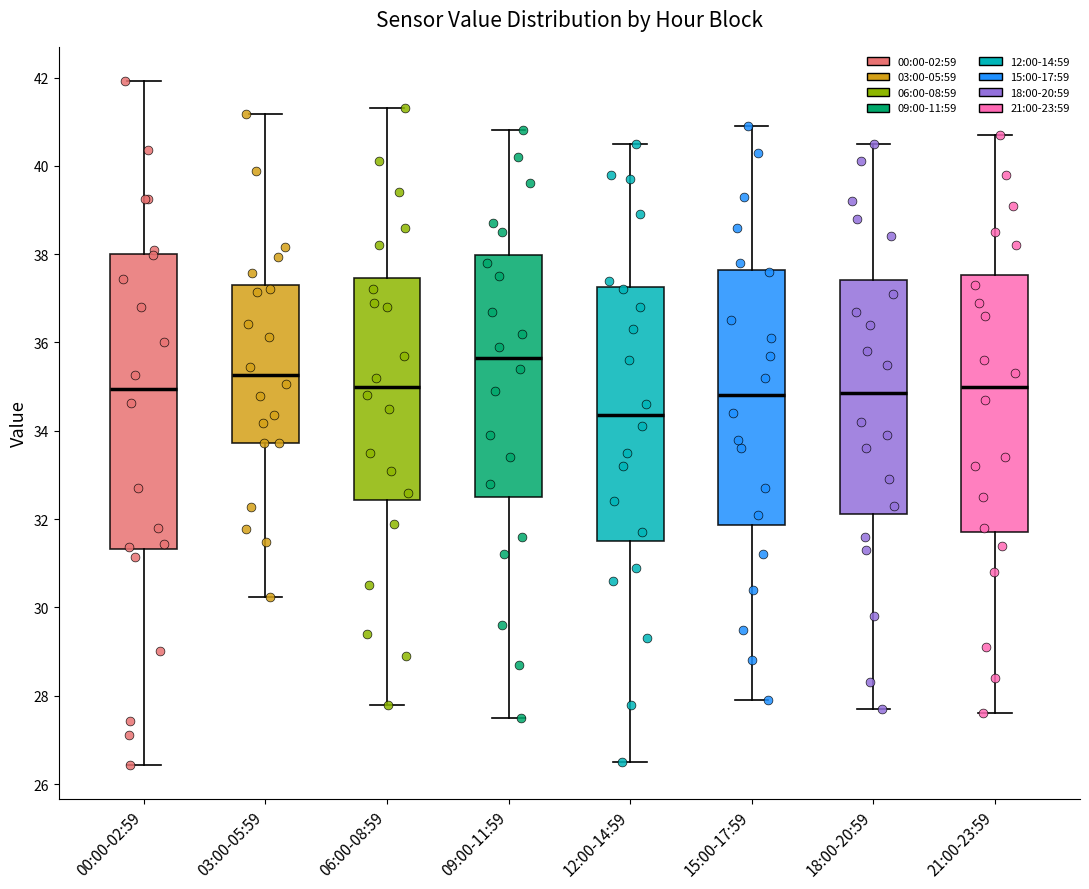

Reading left to right, transcribe this box plot: for each box, give where its median line is, the range the box spans, and where its two whiskers end, as read against the y-axis. The values are not printed on the chart, so give them approximately, as read against the axis.

00:00-02:59: median 35.0, box 31.4 to 38.0, whiskers 26.4 to 42.0
03:00-05:59: median 35.2, box 33.8 to 37.2, whiskers 30.2 to 41.2
06:00-08:59: median 35.0, box 32.4 to 37.4, whiskers 27.8 to 41.4
09:00-11:59: median 35.6, box 32.6 to 38.0, whiskers 27.6 to 40.8
12:00-14:59: median 34.4, box 31.6 to 37.2, whiskers 26.6 to 40.6
15:00-17:59: median 34.8, box 31.8 to 37.6, whiskers 28.0 to 41.0
18:00-20:59: median 34.8, box 32.2 to 37.4, whiskers 27.8 to 40.6
21:00-23:59: median 35.0, box 31.8 to 37.6, whiskers 27.6 to 40.8